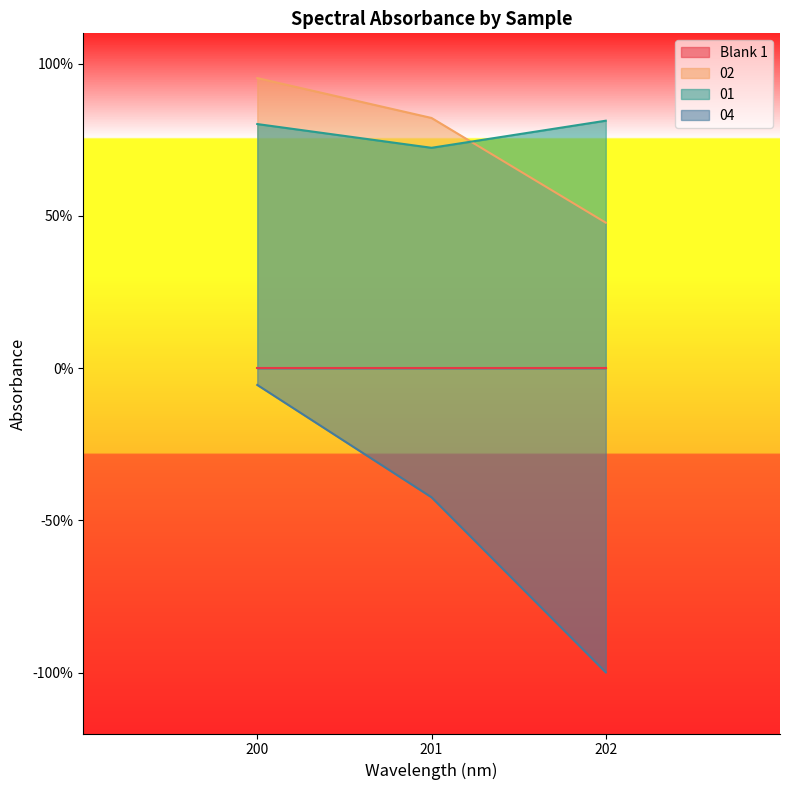

True or false: 04 has more than 2 points higher than both neighbors.

False